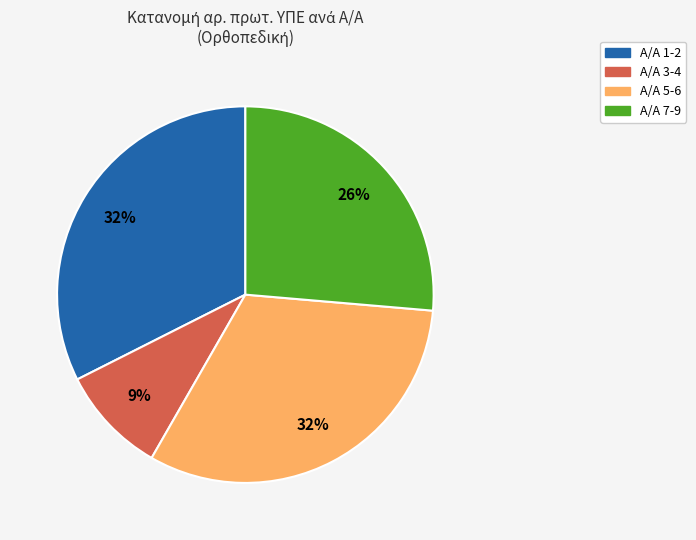

To the nearest percent, what percentage of the pie is Α/Α 7-9?

26%